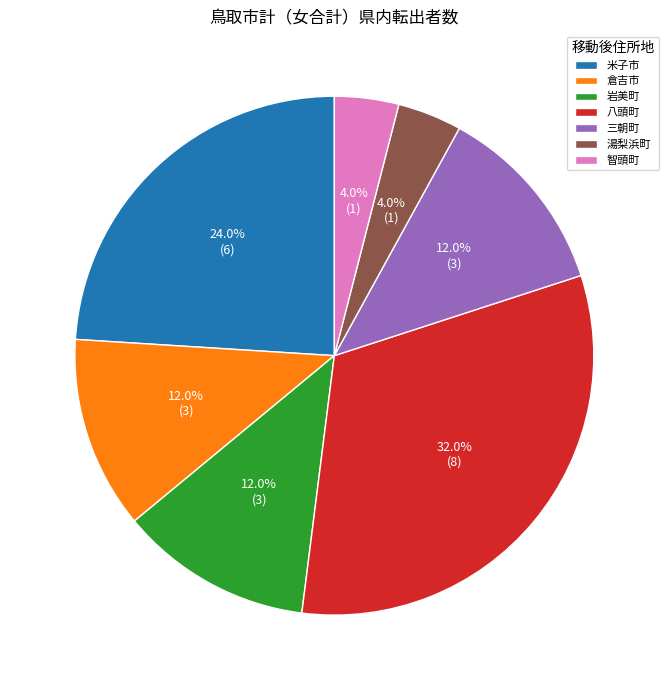

Is the sum of 倉吉市 and 湯梨浜町 greater than half?

No